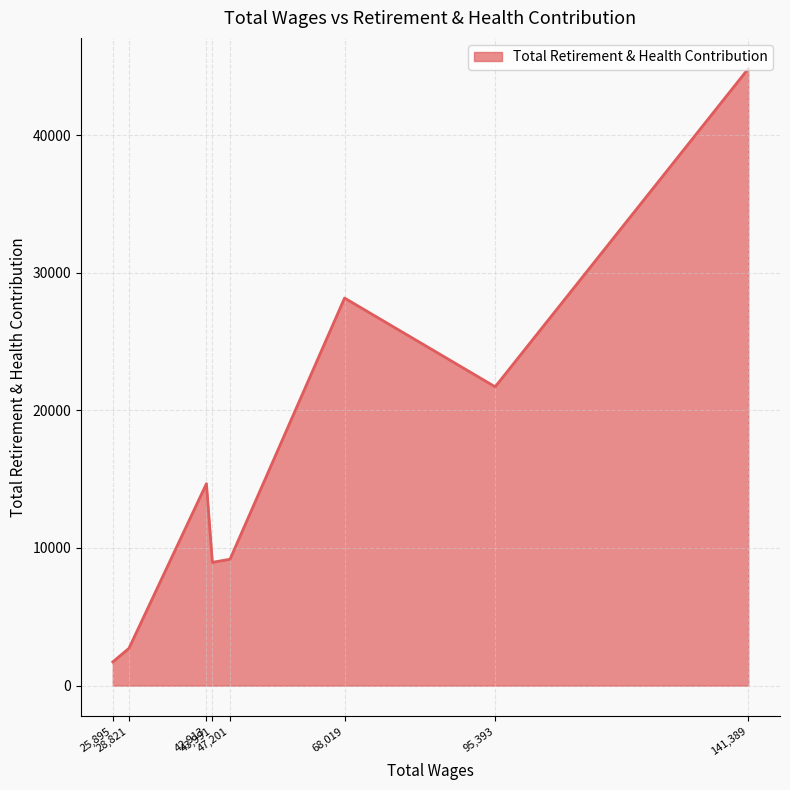

What is the sum of all values?

131924